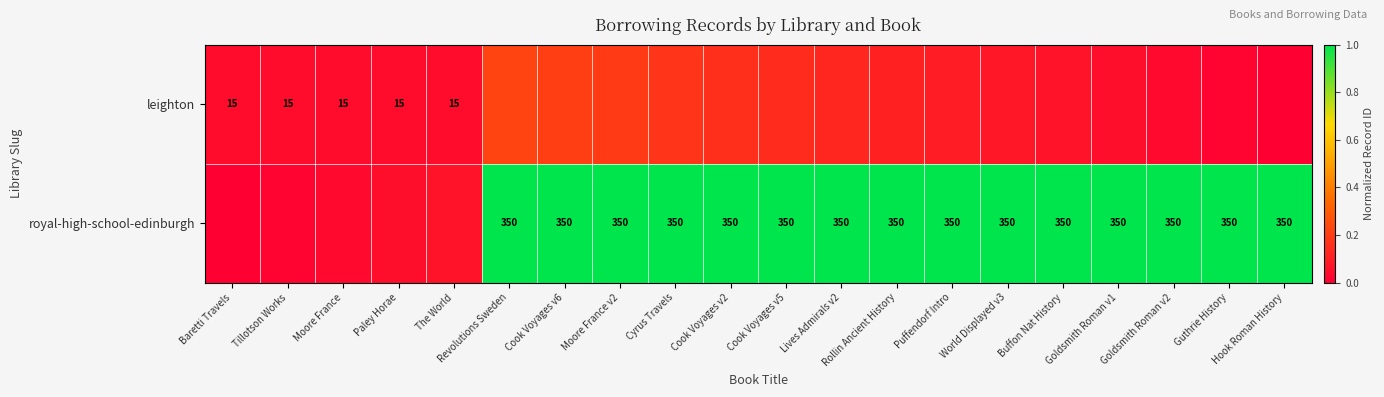

Is the value of leighton at Moore France greater than the value of royal-high-school-edinburgh at Goldsmith Roman v2?

No